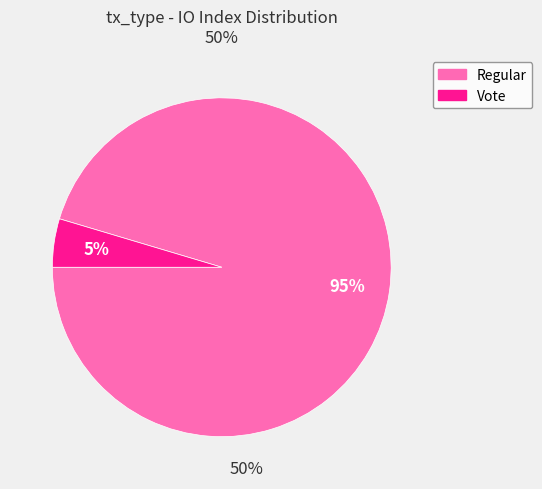

True or false: Regular accounts for 95% of the total.

True